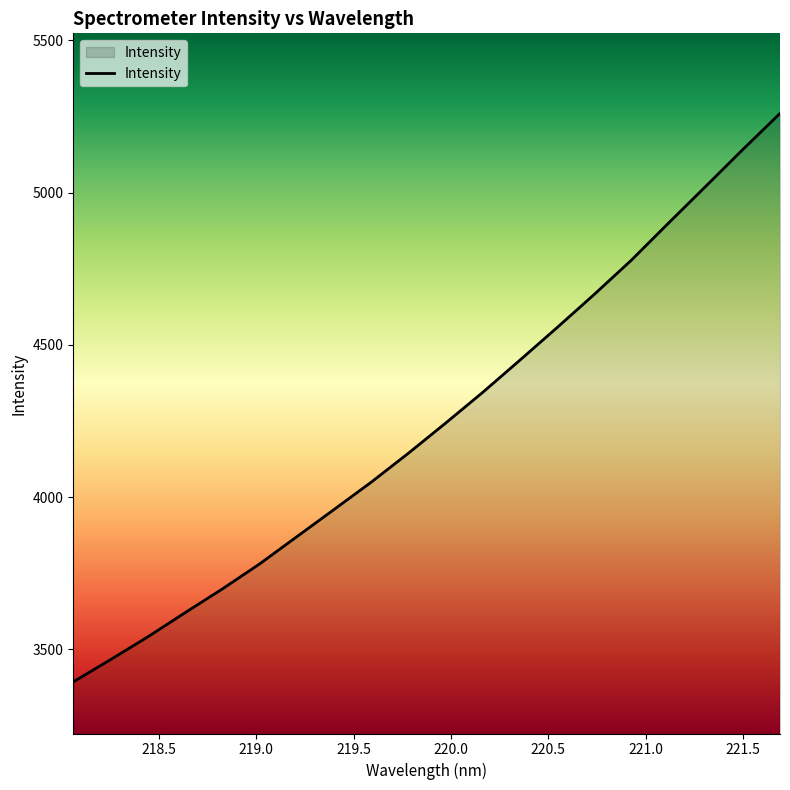

Reading left to right, list all the values displayed in this chart.

3392.9	3465.7	3540.5	3619.7	3697.6	3779.7	3869.0	3958.4	4048.1	4143.2	4242.1	4343.3	4449.0	4556.1	4665.1	4777.6	4899.6	5020.1	5141.4	5259.8